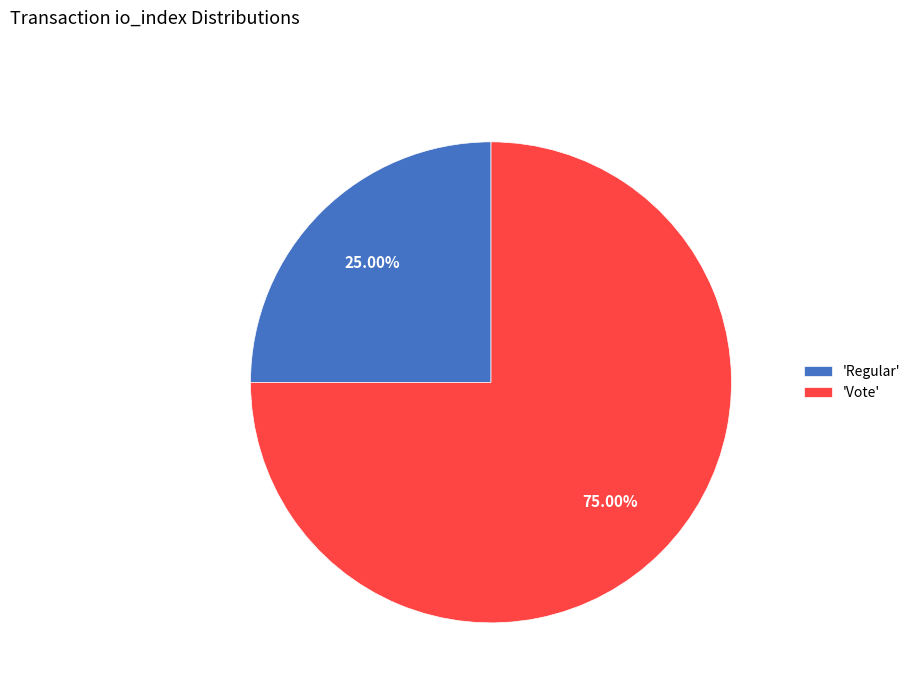

How many segments does this pie chart have?

2